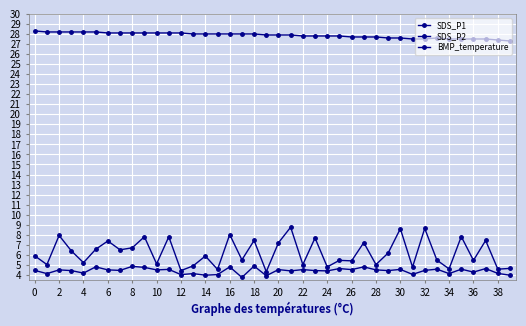

Count the number of categories in the chart.

40